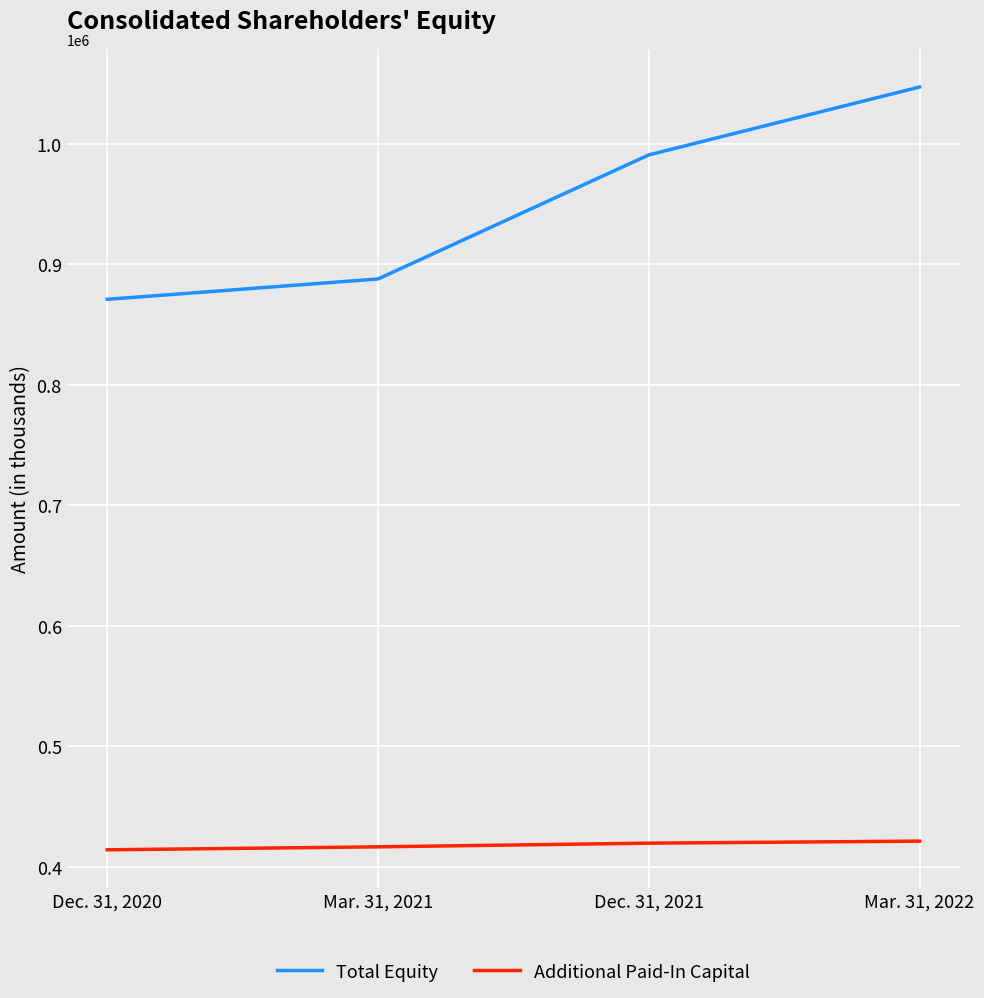

At Mar. 31, 2022, list the series in order from smallest to largest.

Additional Paid-In Capital, Total Equity